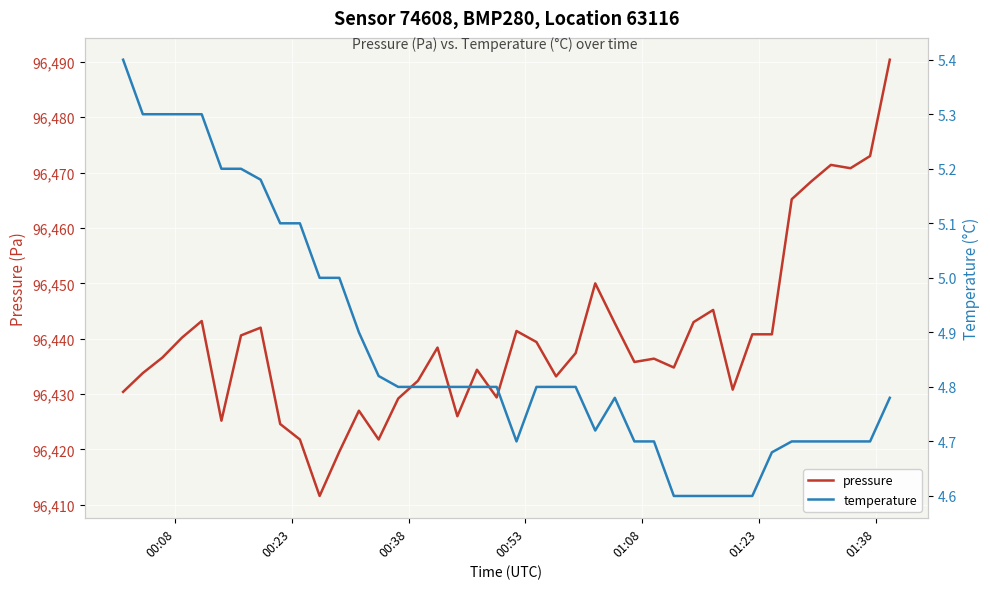

What is the highest value of the pressure series?

96490.4